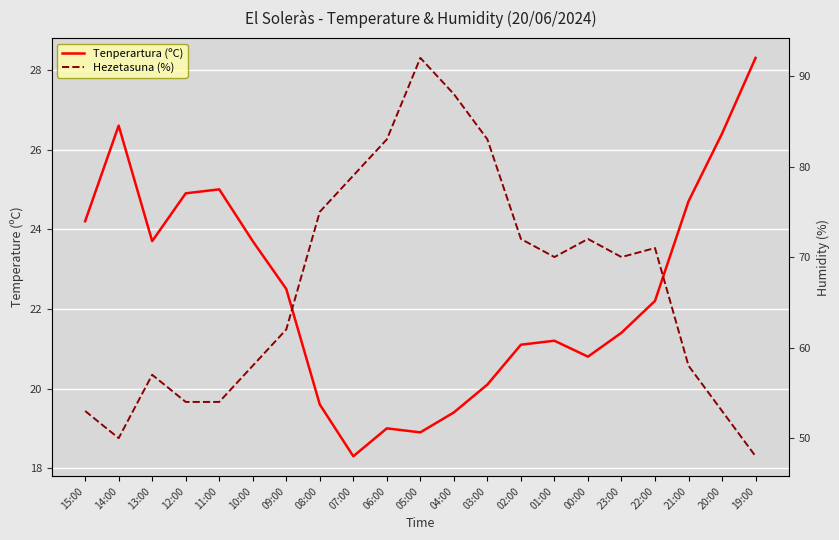

How many lines are shown in the chart?

2